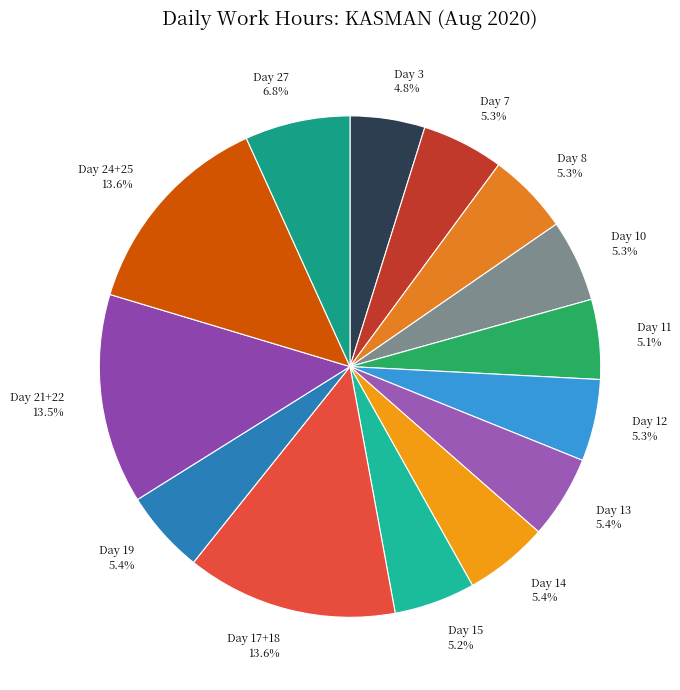

True or false: Day 12 accounts for 5% of the total.

True